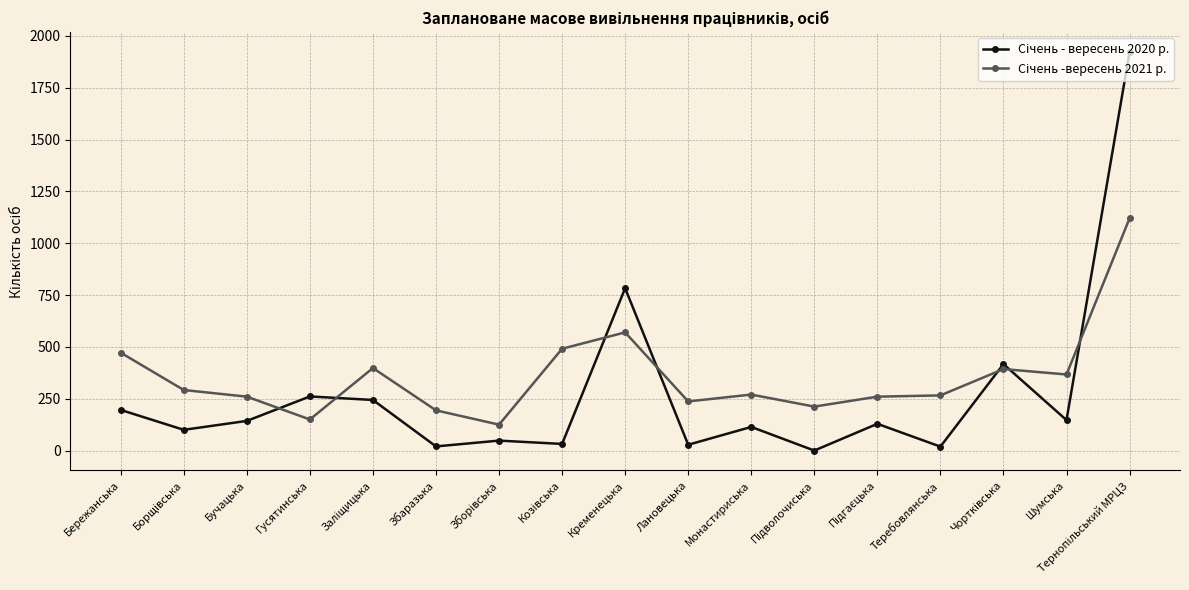

What is the difference between the highest and lowest values at Бережанська?

276